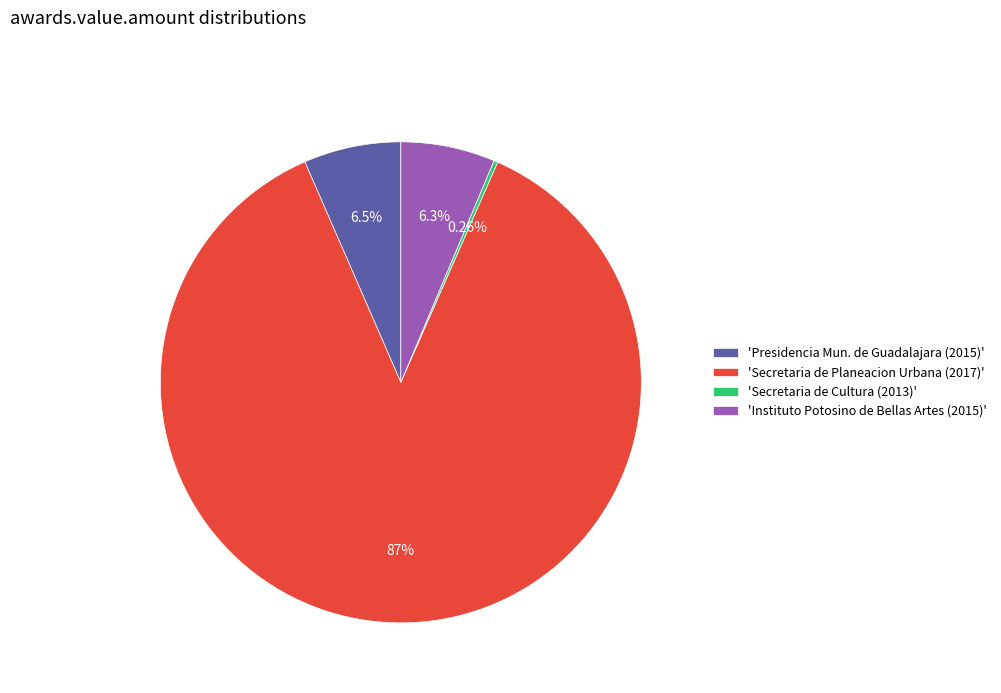

Does 'Secretaria de Planeacion Urbana (2017)' represent more than half of the total?

Yes